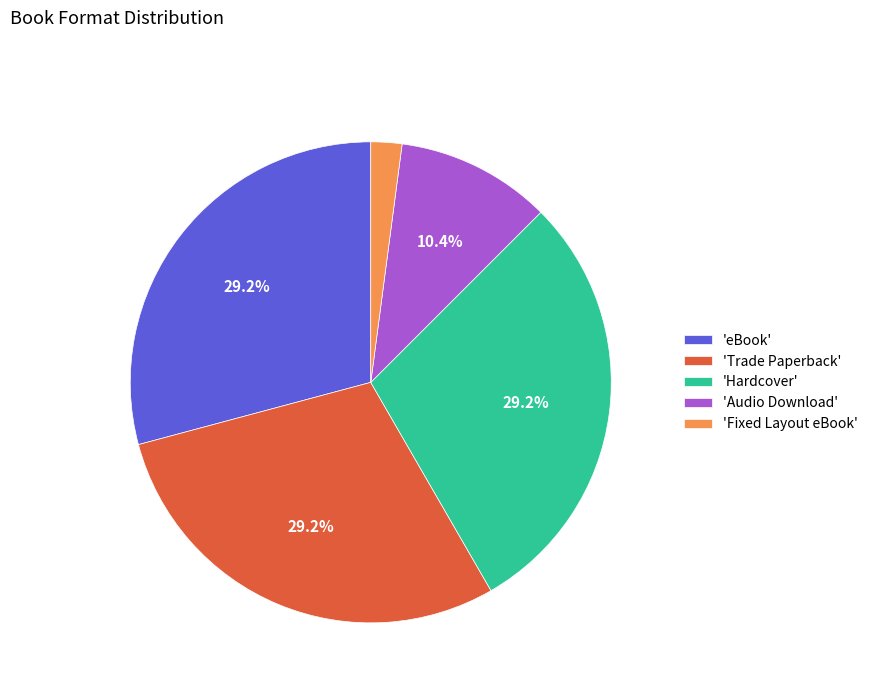

To the nearest percent, what is the average slice percentage?

20%